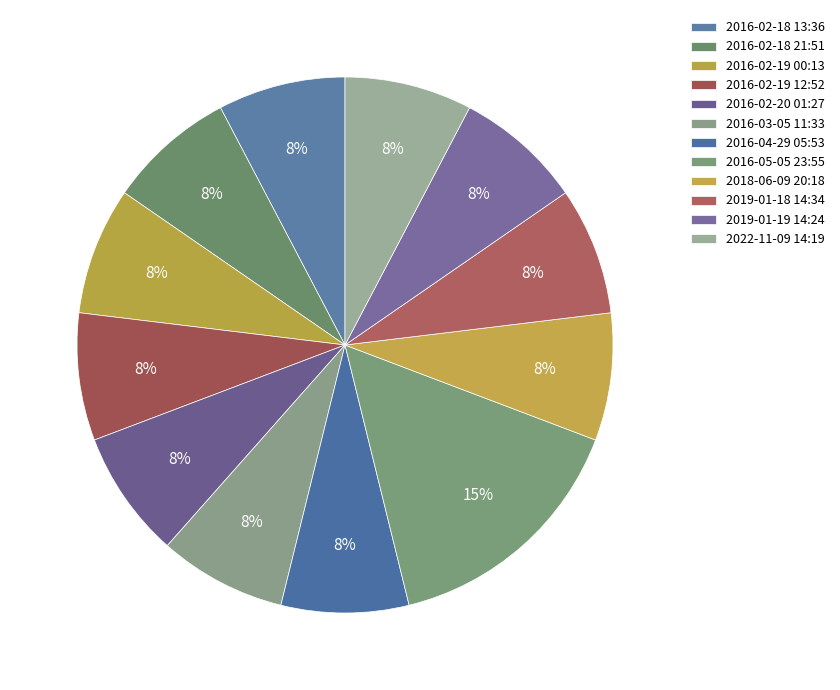

Approximately how many times larger is the value at 2022-11-09 14:19 compared to 2016-04-29 05:53?

1.0